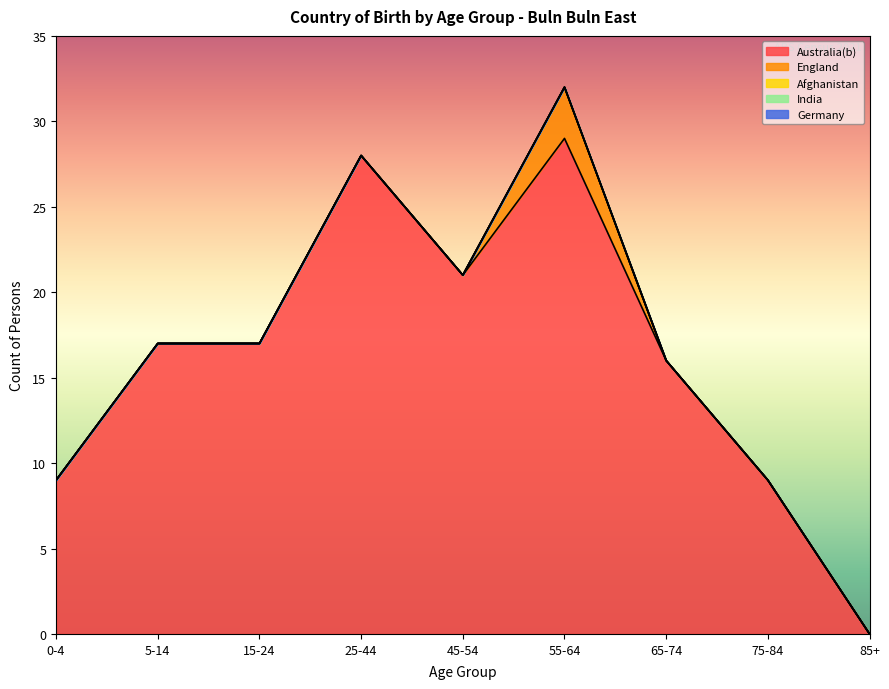

True or false: Australia(b) and England intersect in this chart.

False